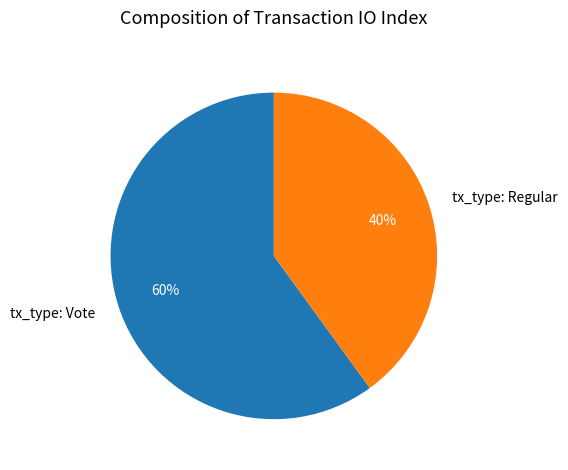

The tx_type: Regular slice represents 28% of the pie. True or false?

False